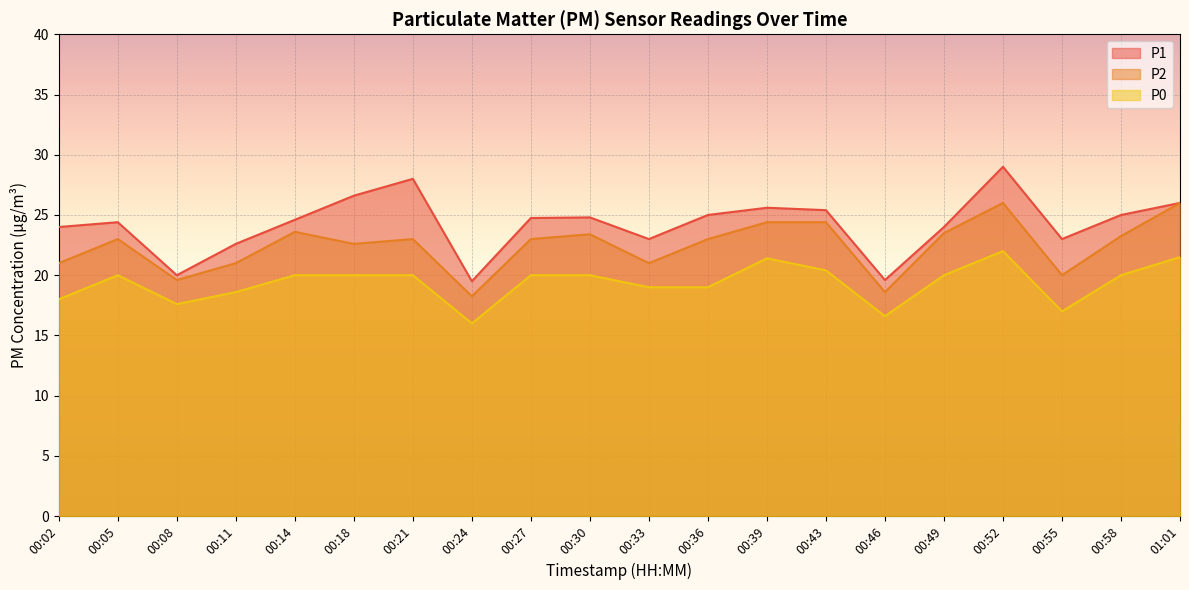

What is the average value of the P1 series?

24.2